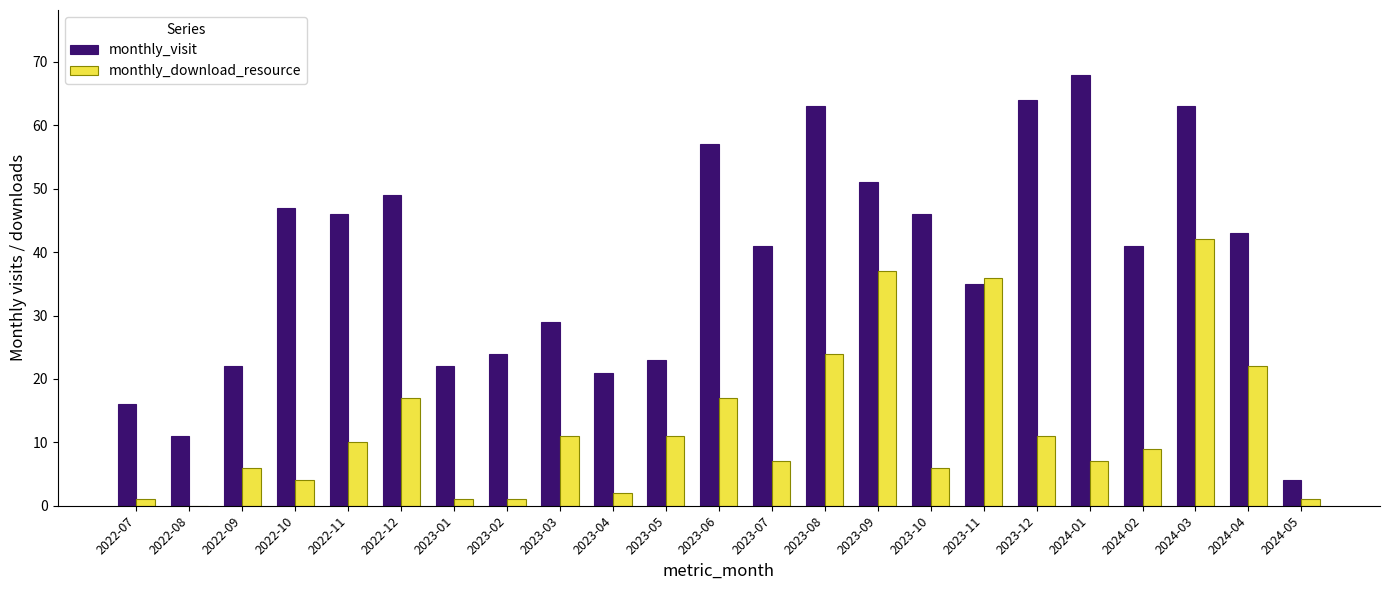

Where does the monthly_visit series first go above 41?

2022-10